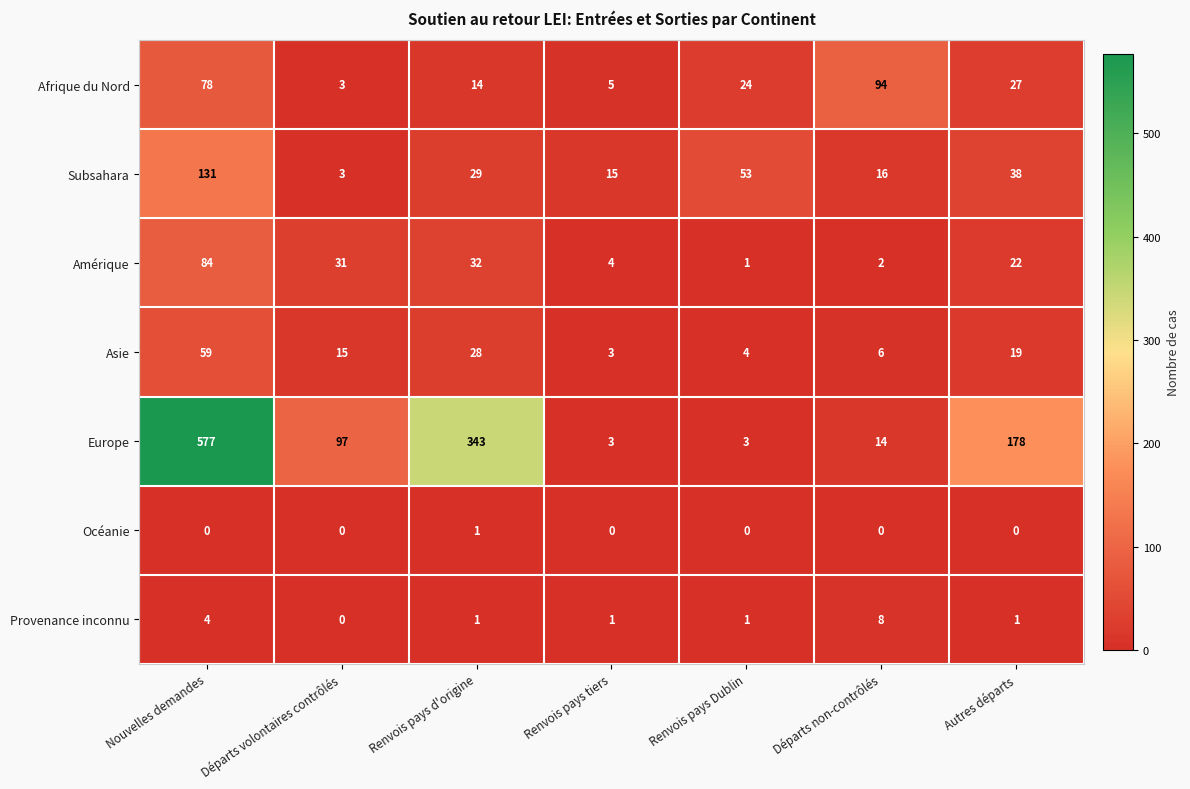

How many categories are shown in the chart?

7